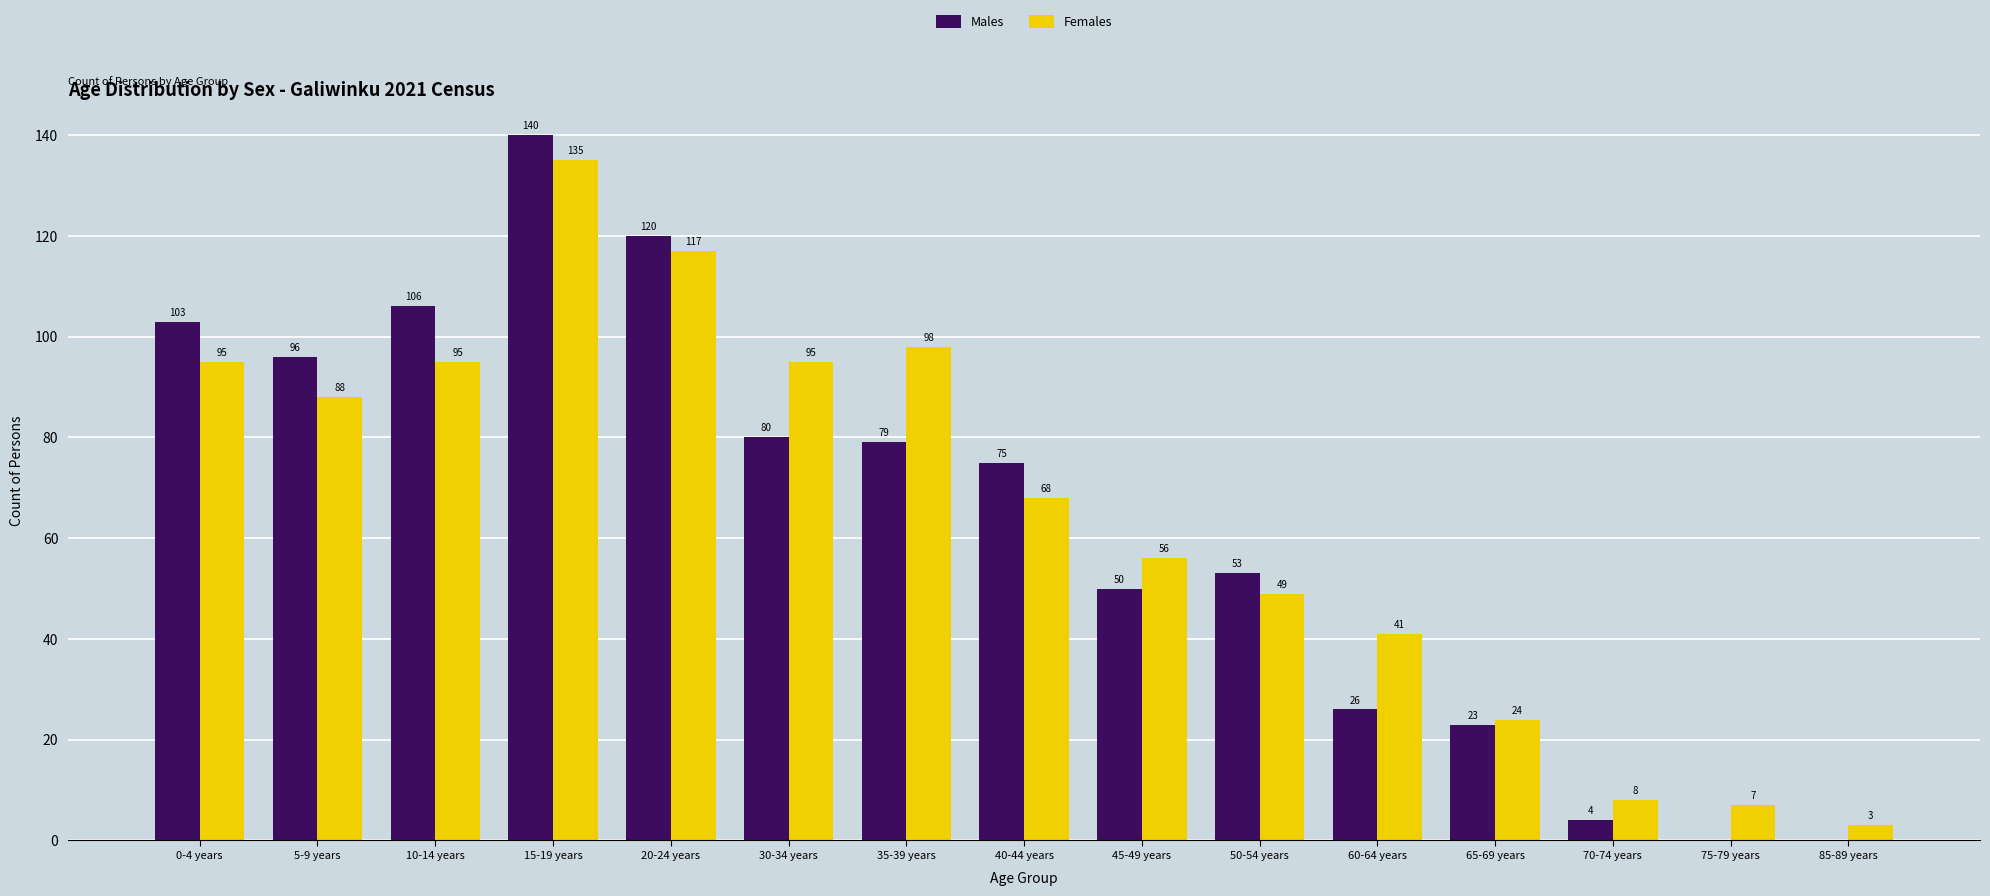

Is the value of Females at 35-39 years greater than the value of Males at 10-14 years?

No